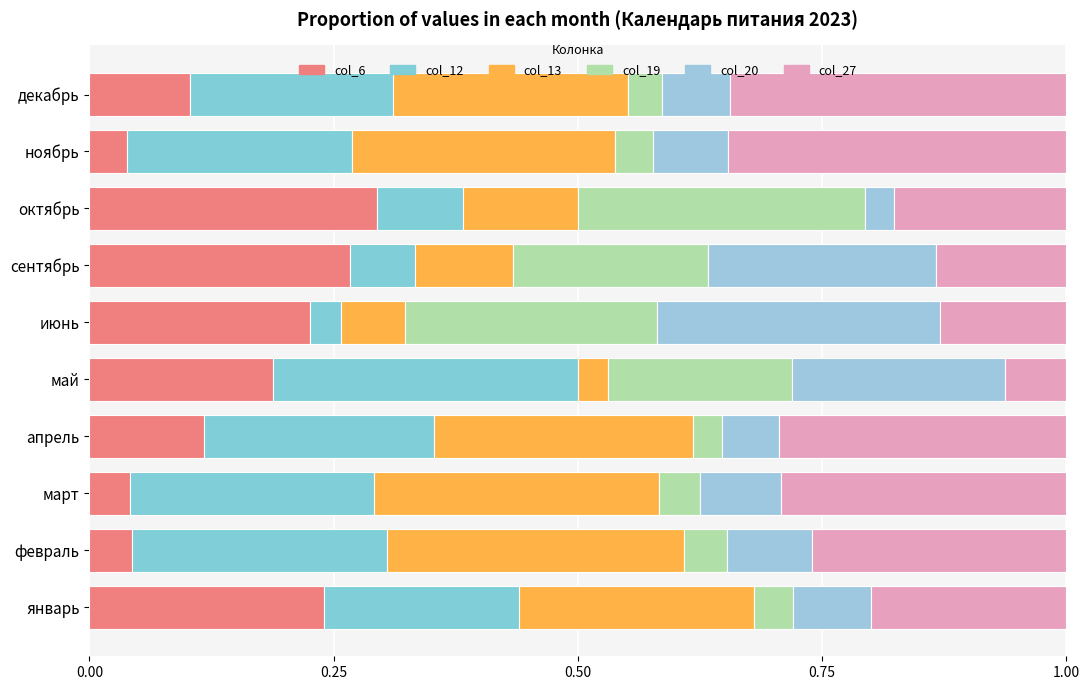

What is the average value of the col_27 series?

0.2